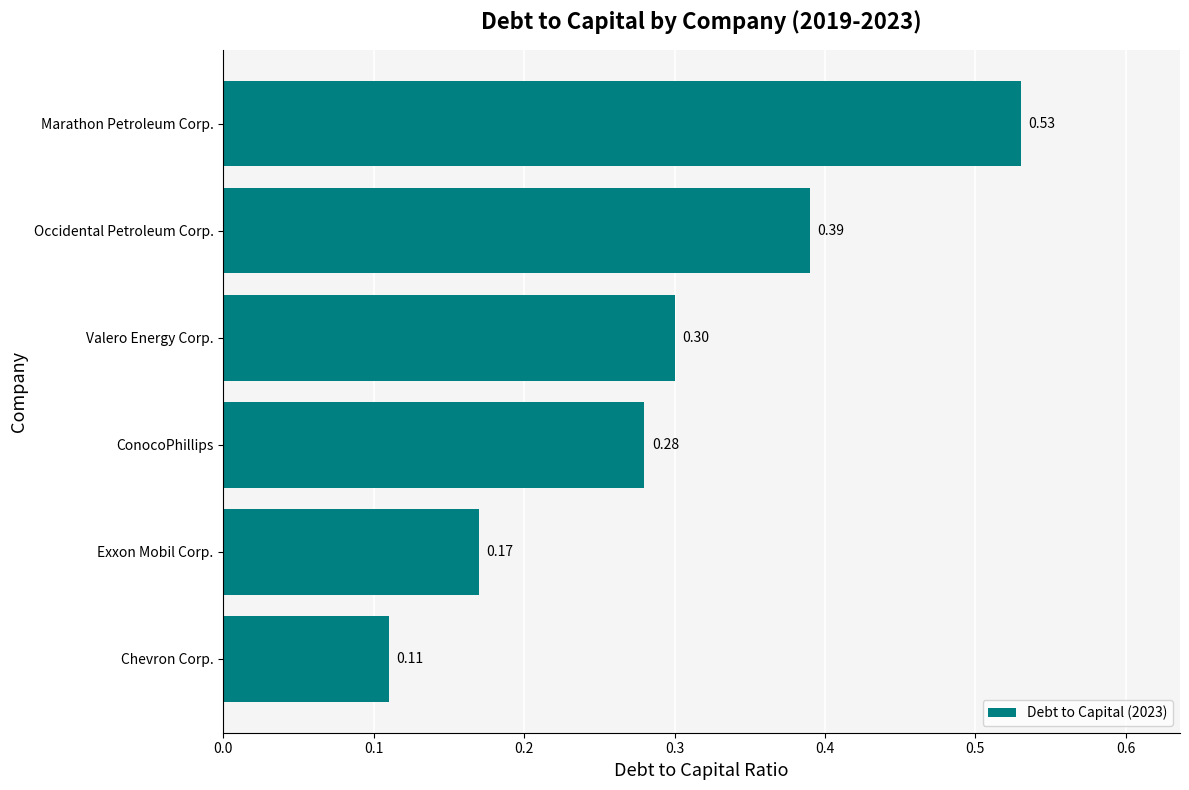

Which label corresponds to the largest value in the chart?

Marathon Petroleum Corp.